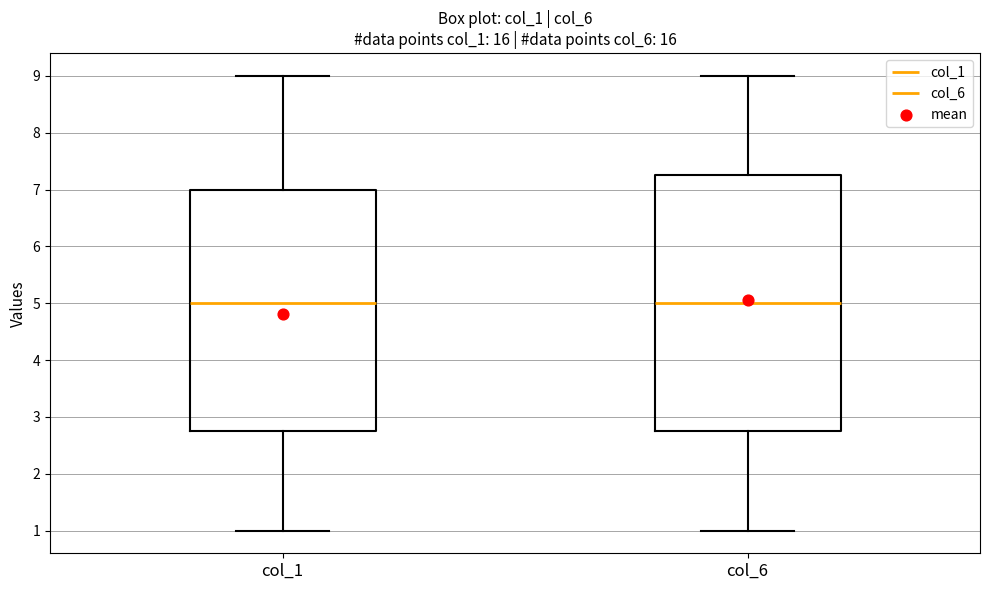

Reading left to right, read every box against the y-axis: the position of its median line, the range the box covers, and the ends of its whiskers. The values are not printed on the chart, so give them approximately, as read against the axis.

col_1: median 5.0, box 2.8 to 7.0, whiskers 1.0 to 9.0
col_6: median 5.0, box 2.8 to 7.3, whiskers 1.0 to 9.0